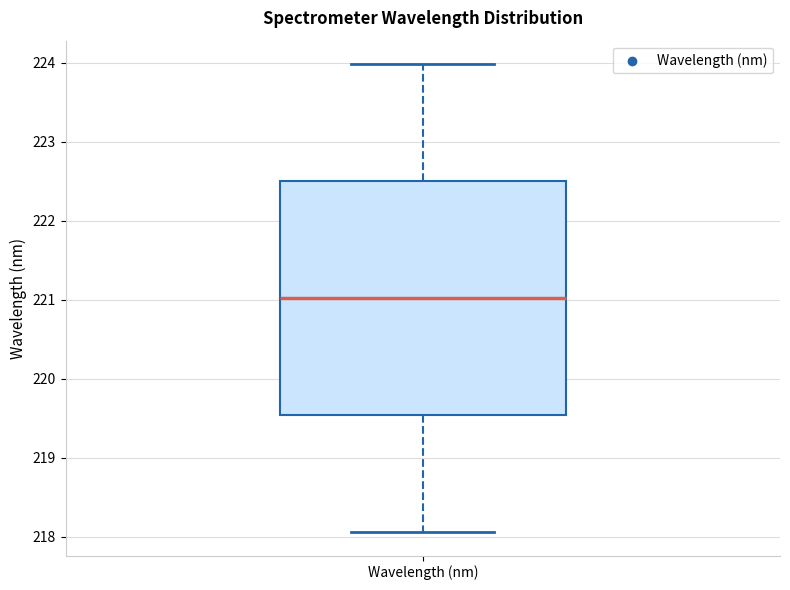

Where does the lower whisker of the box for Wavelength (nm) end on the y-axis? The values are not printed on the chart, so give them approximately, as read against the axis.

218.1